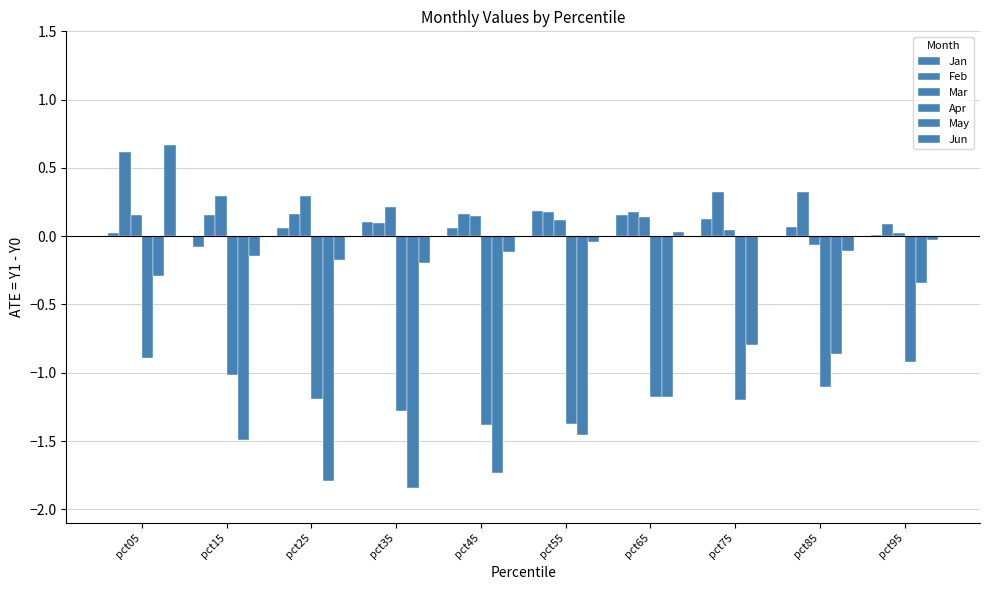

Are the bars grouped side by side (vs. stacked)?

Yes